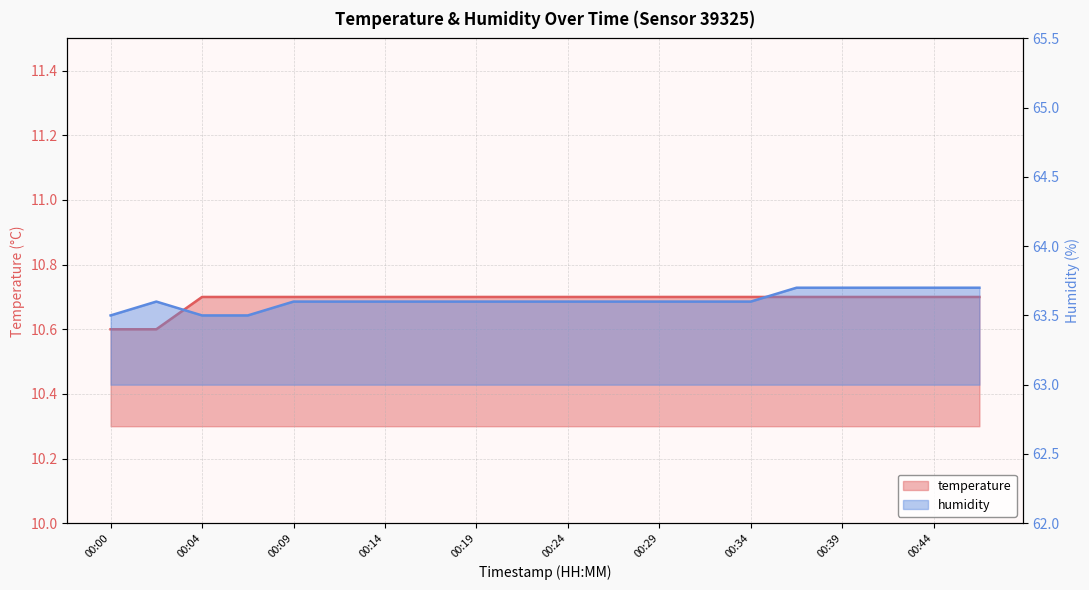

Is it true that humidity equals 34.7 at 00:44?

False